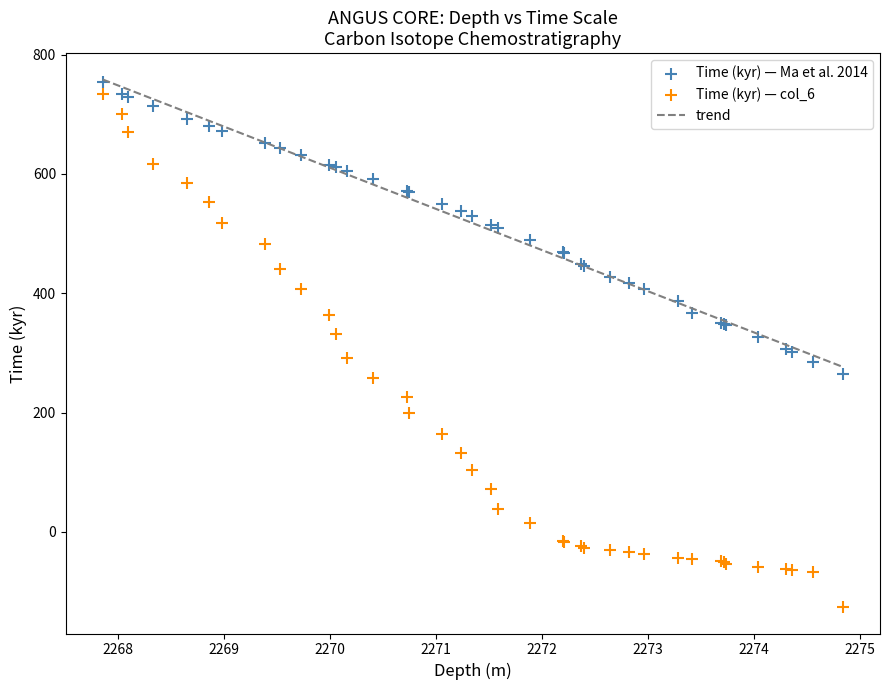

Which series has the largest Y range (max minus min)?

Time (kyr) — col_6